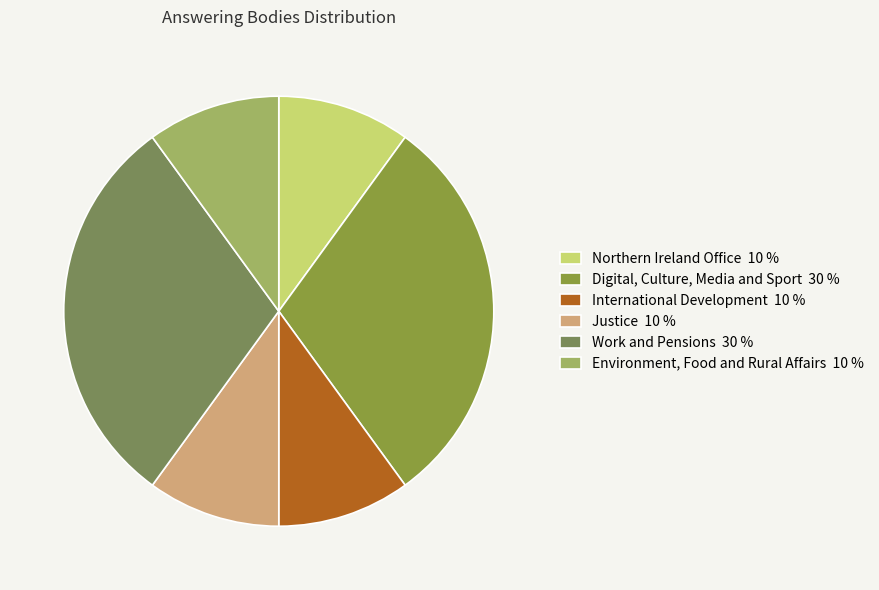

What percentage do Environment, Food and Rural Affairs and Justice together represent?

20.0%